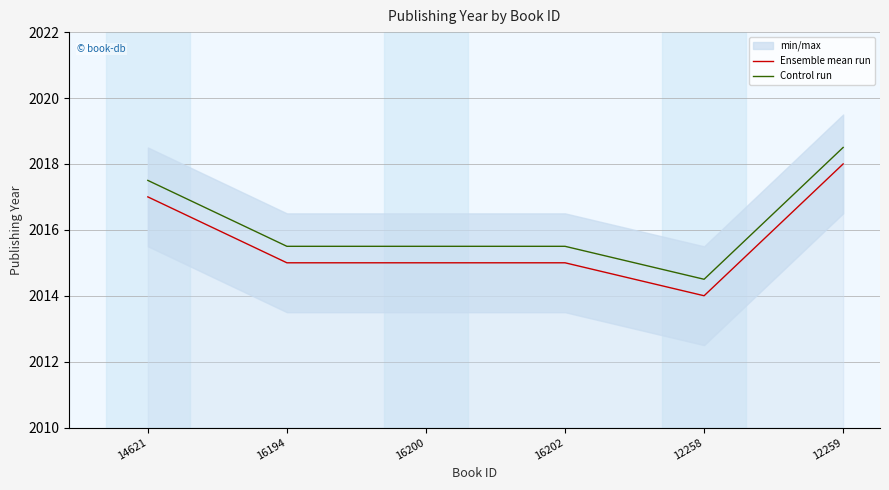

Reading left to right, extract all data points from this chart.

Ensemble mean run: 2017.0	2015.0	2015.0	2015.0	2014.0	2018.0
Control run: 2017.5	2015.5	2015.5	2015.5	2014.5	2018.5